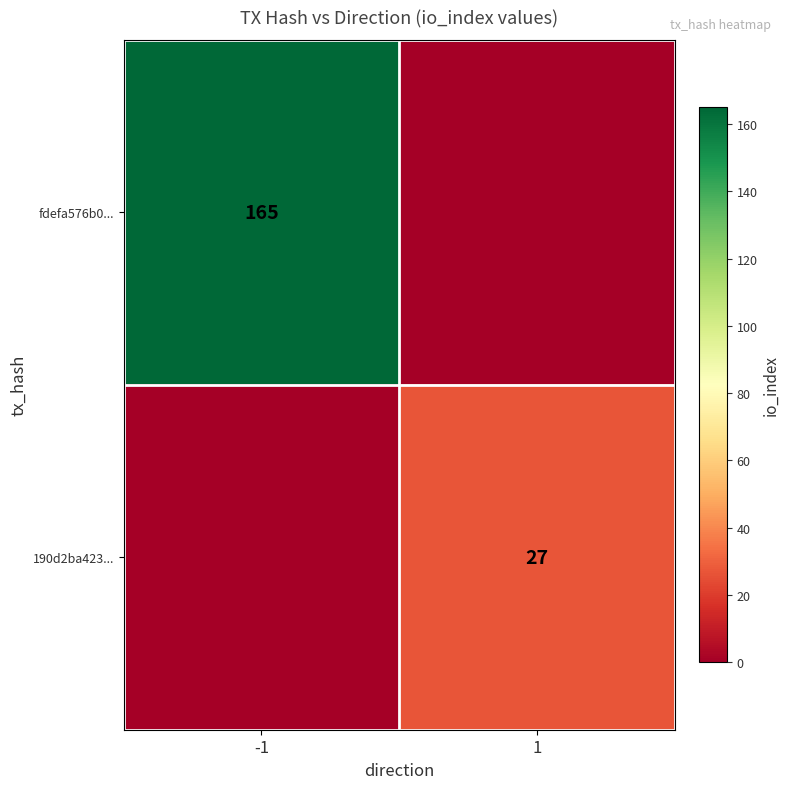

The 190d2ba423... series shows 27 at 1. True or false?

True